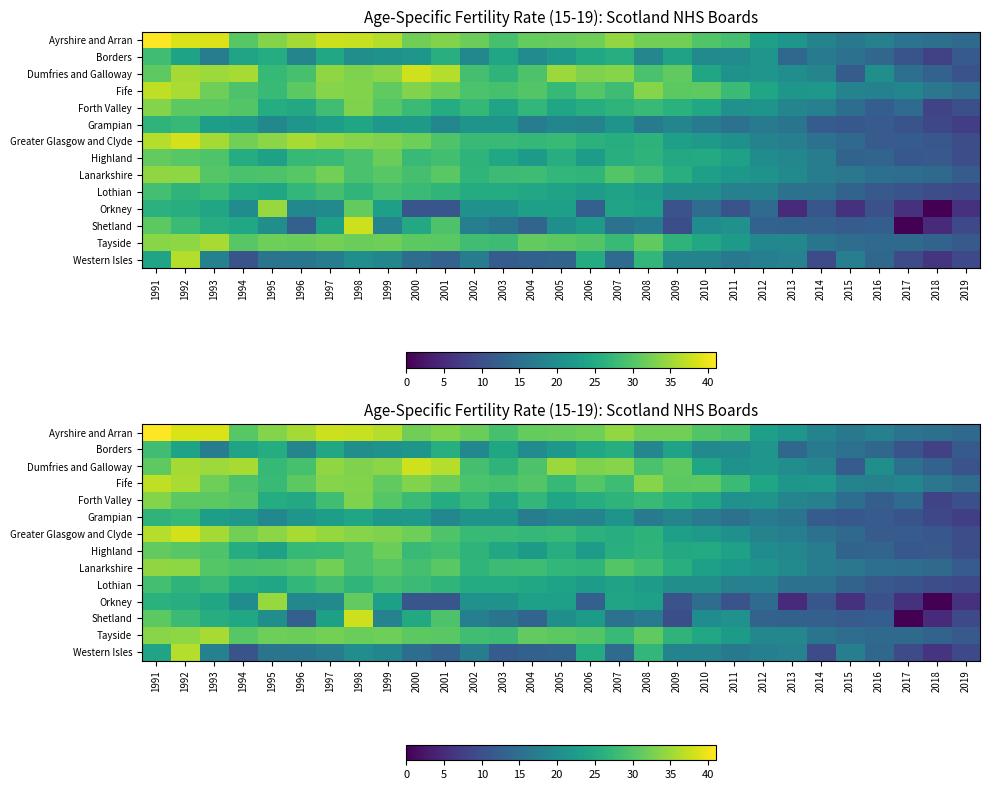

Is it true that Borders equals 7.4 at 2017?

False